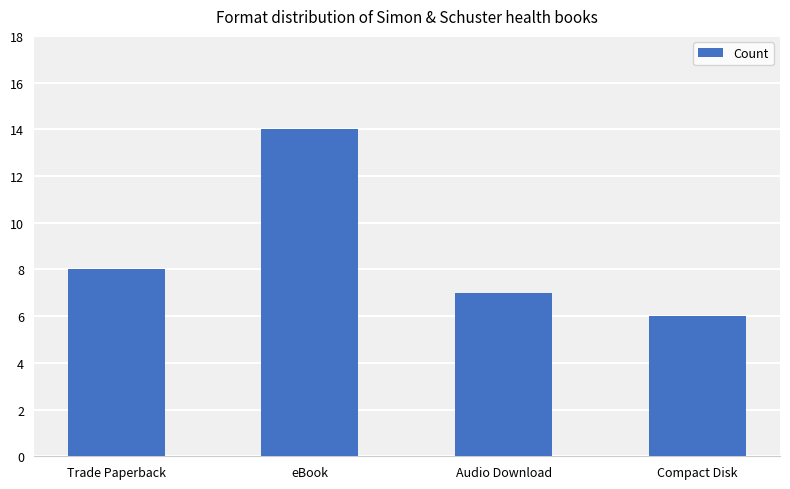

What is the sum of all values?

35